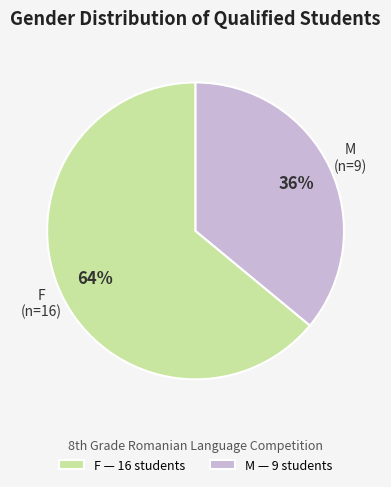

How many segments does this pie chart have?

2